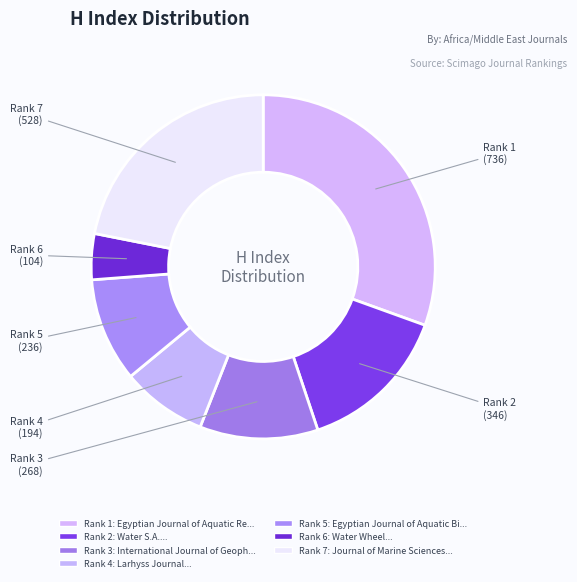

Count the number of slices in the pie.

7